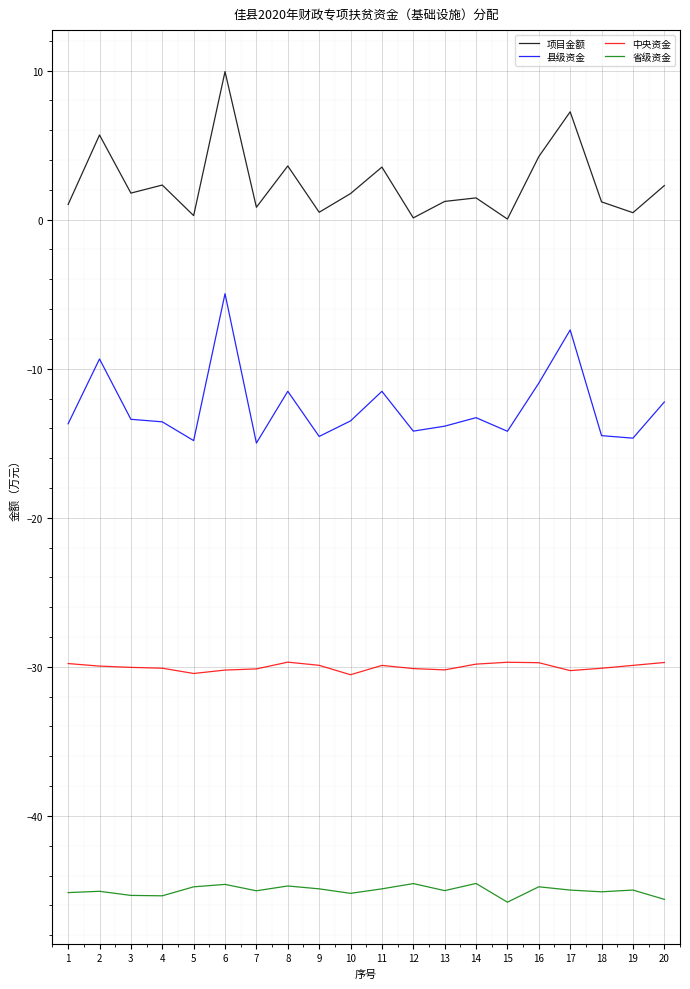

Is the value of 项目金额 at 13 greater than the value of 县级资金 at 10?

Yes